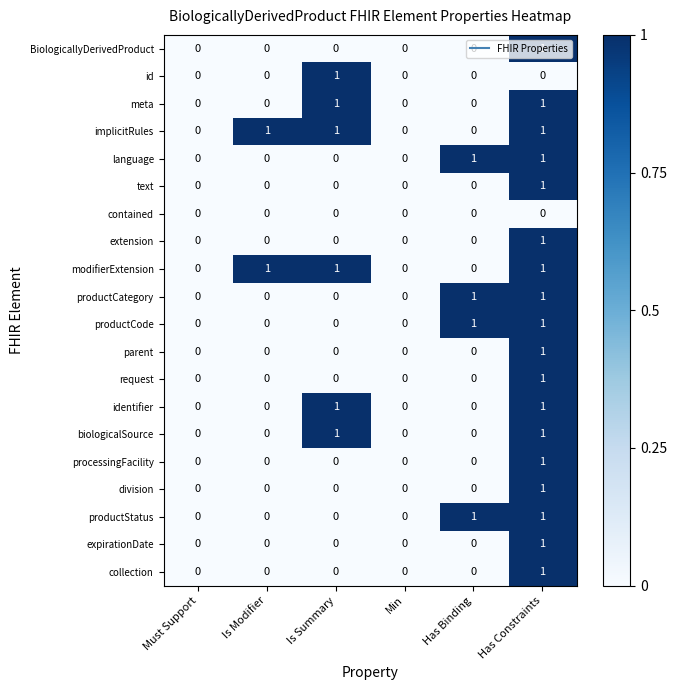

Count the productCode values in the range 0 to 1.

6